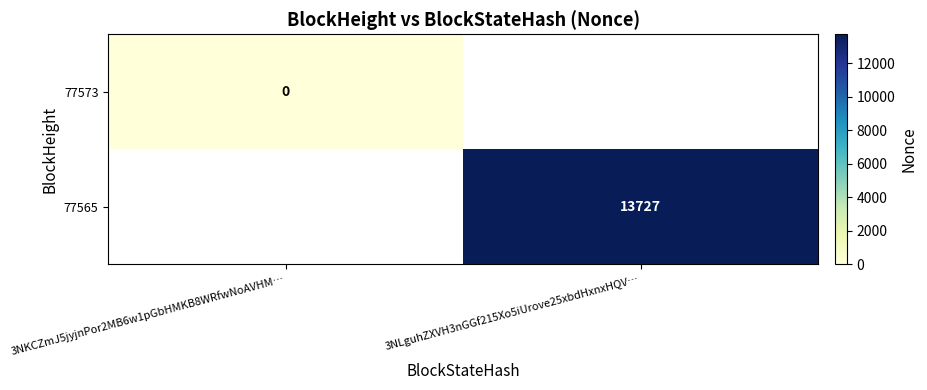

How many distinct data groups are displayed?

2